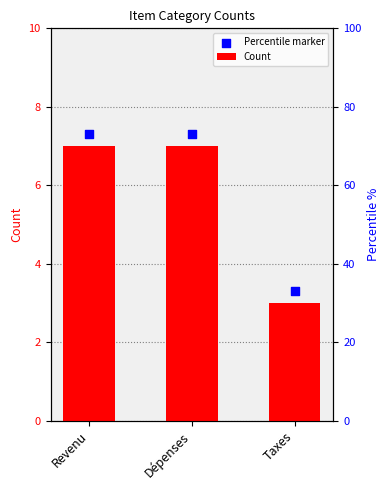

What is the total value across all series at Taxes?

6.3